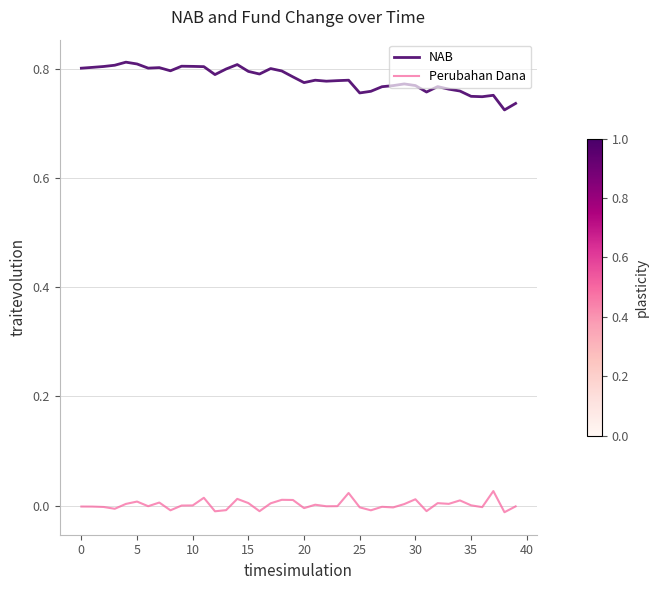

How many distinct data groups are displayed?

2